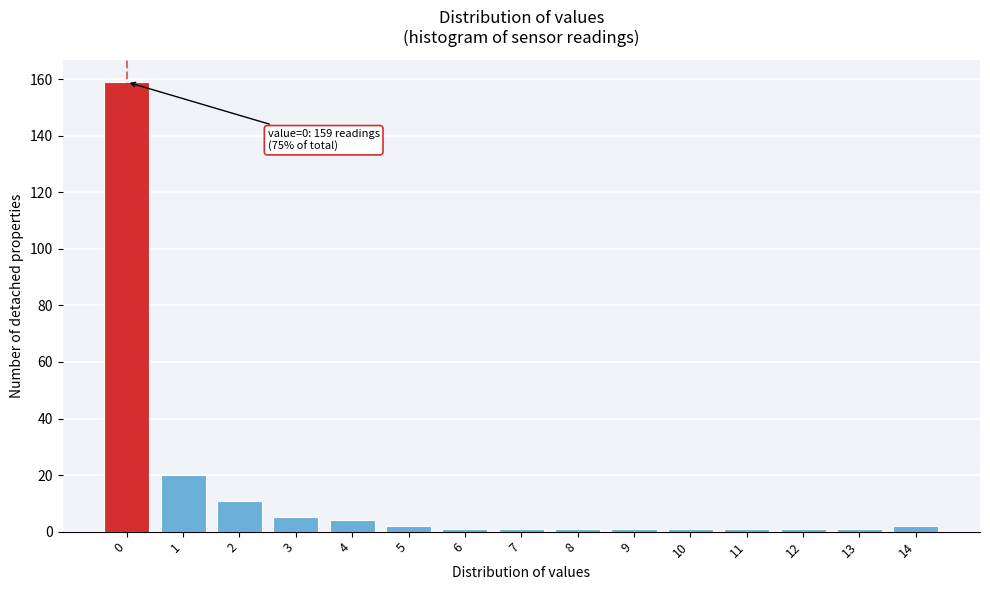

Reading left to right, list all the values displayed in this chart.

159	20	11	5	4	2	1	1	1	1	1	1	1	1	2